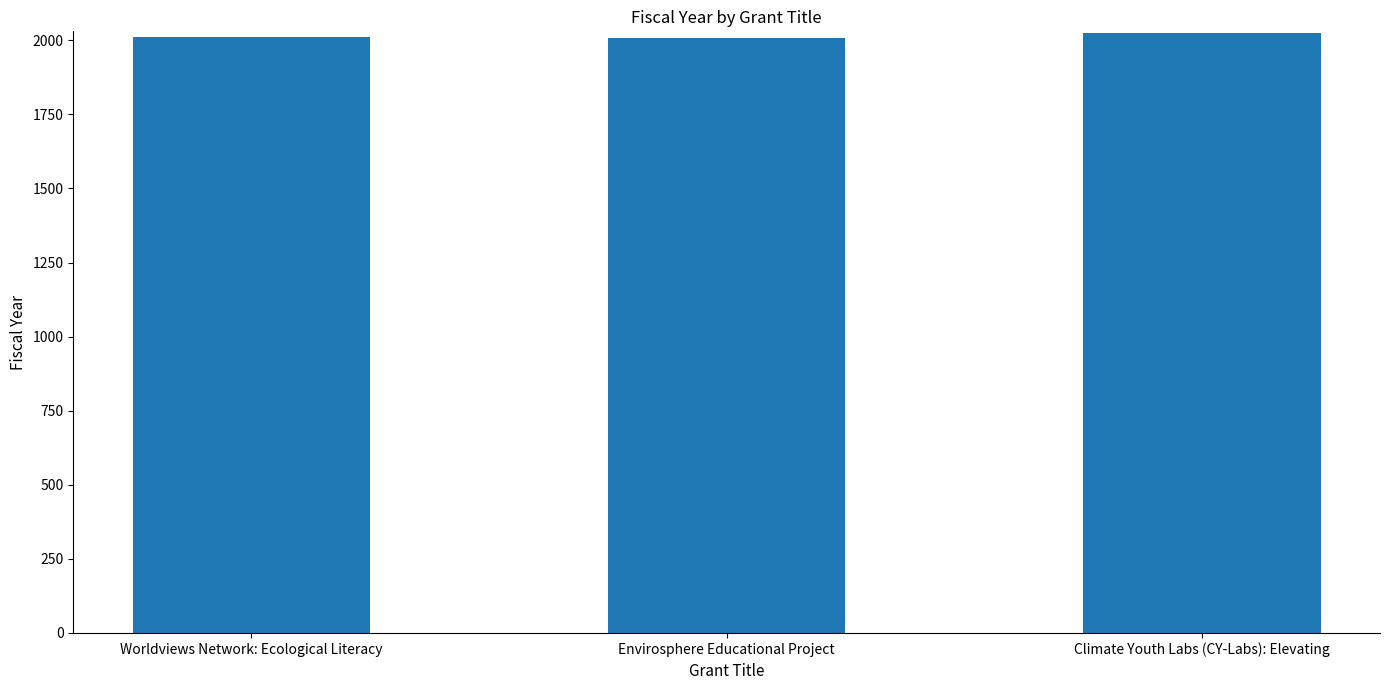

What is the minimum value shown in the chart?

2006